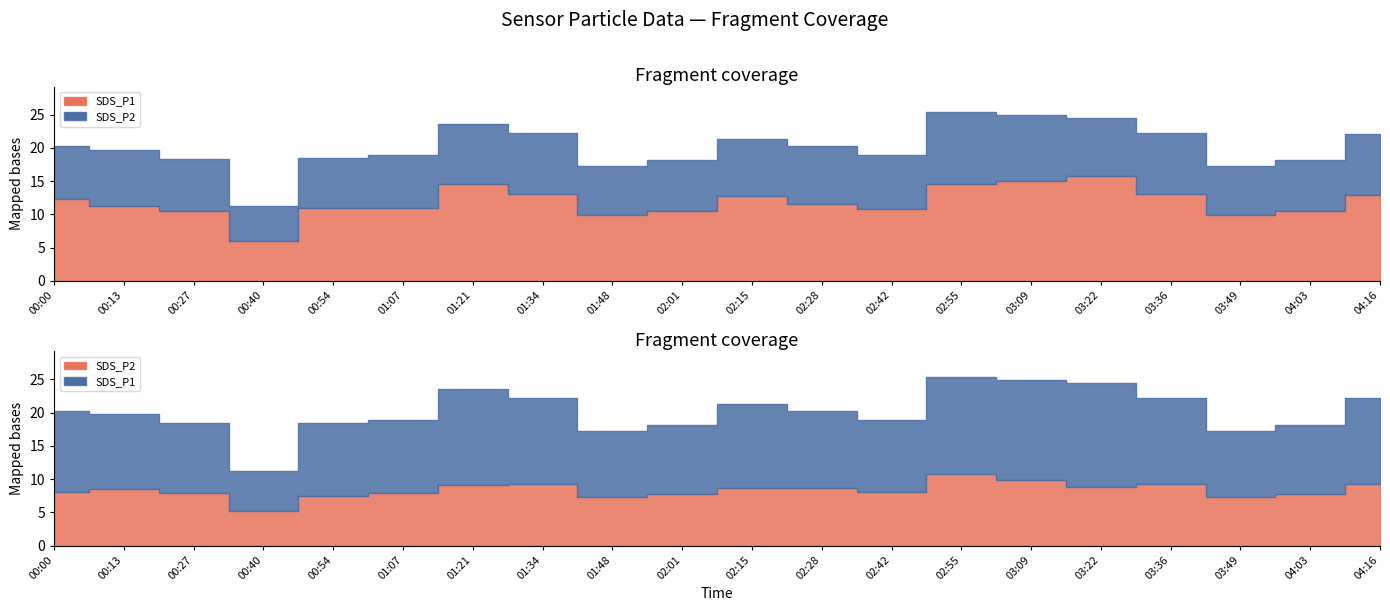

True or false: SDS_P1 has a value of 10.5 at 04:03.

True